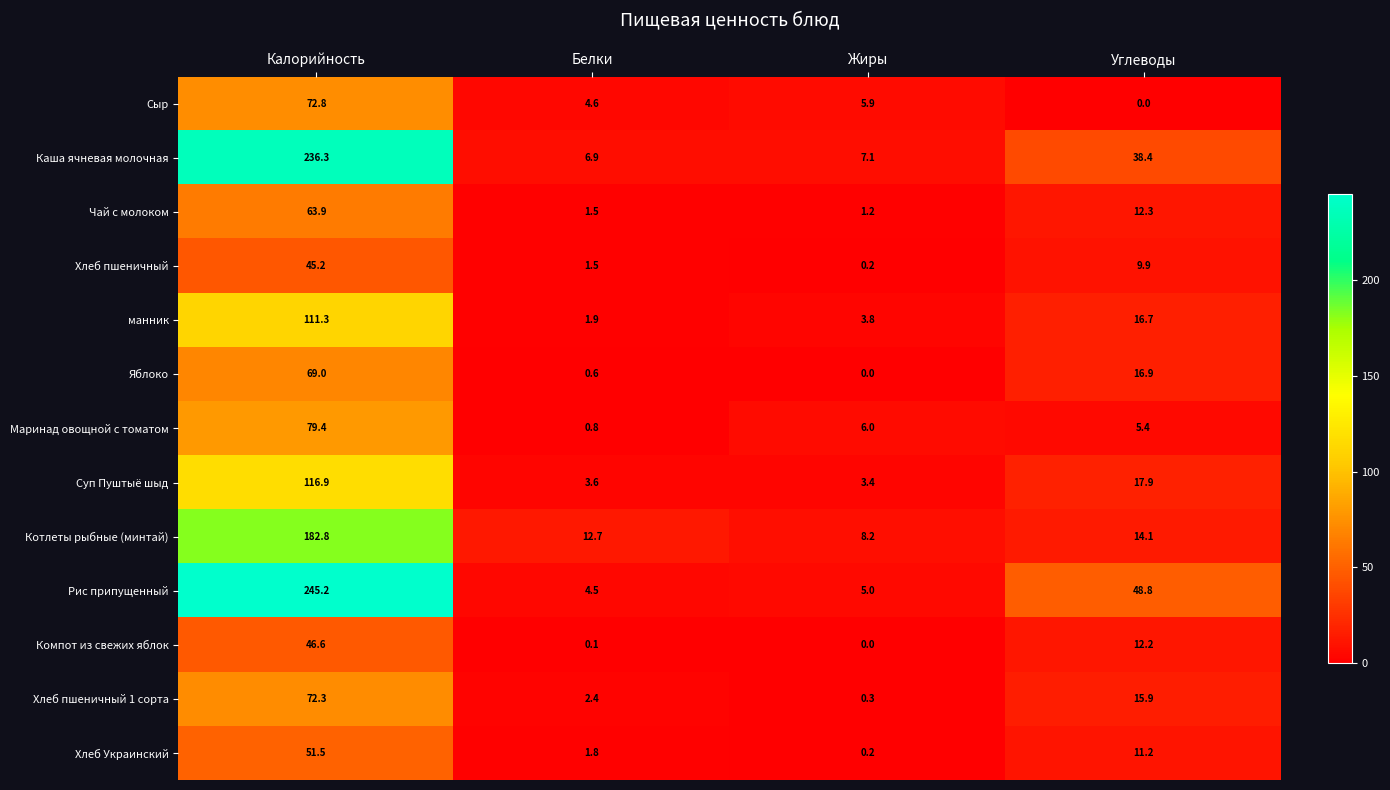

Which category has the lowest value in the Чай с молоком series?

Жиры